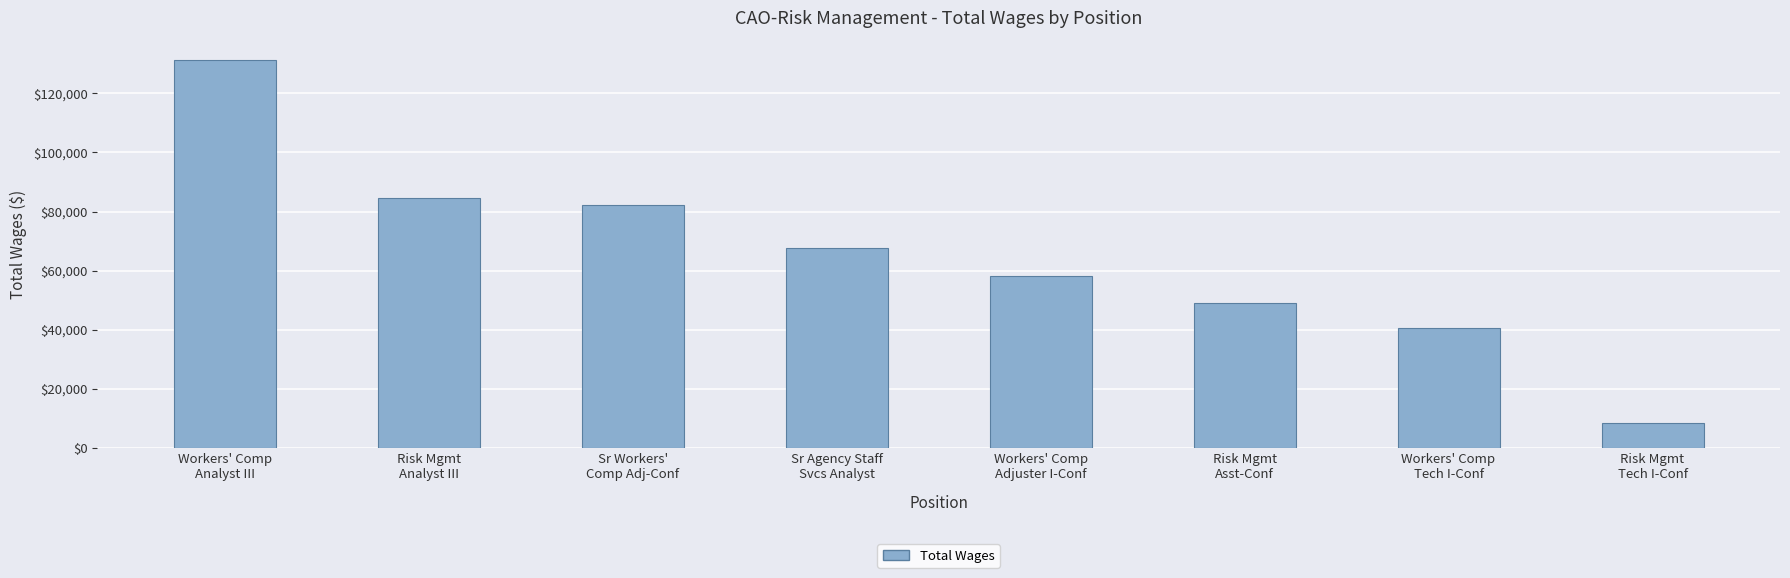

List the labels in order of value, smallest first.

Risk Mgmt
Tech I-Conf, Workers' Comp
Tech I-Conf, Risk Mgmt
Asst-Conf, Workers' Comp
Adjuster I-Conf, Sr Agency Staff
Svcs Analyst, Sr Workers'
Comp Adj-Conf, Risk Mgmt
Analyst III, Workers' Comp
Analyst III